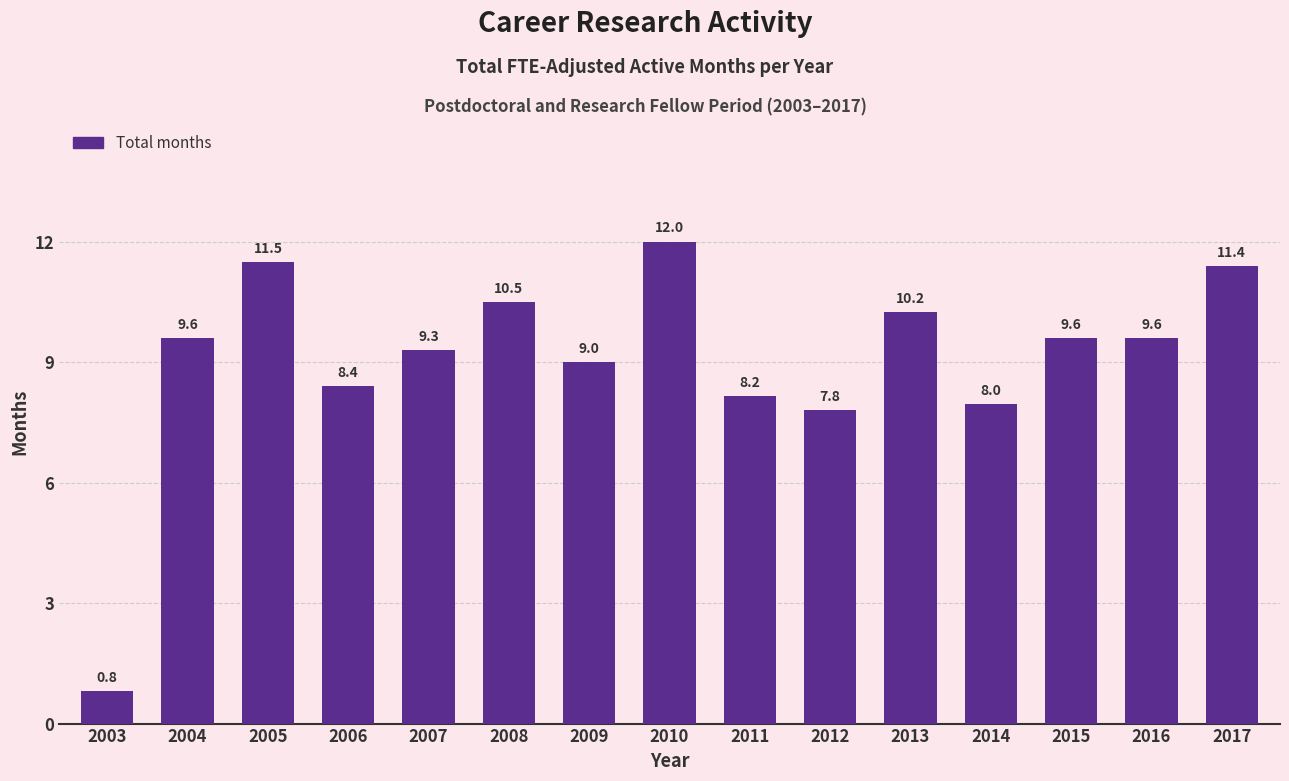

Where does the data first go above 9?

2004